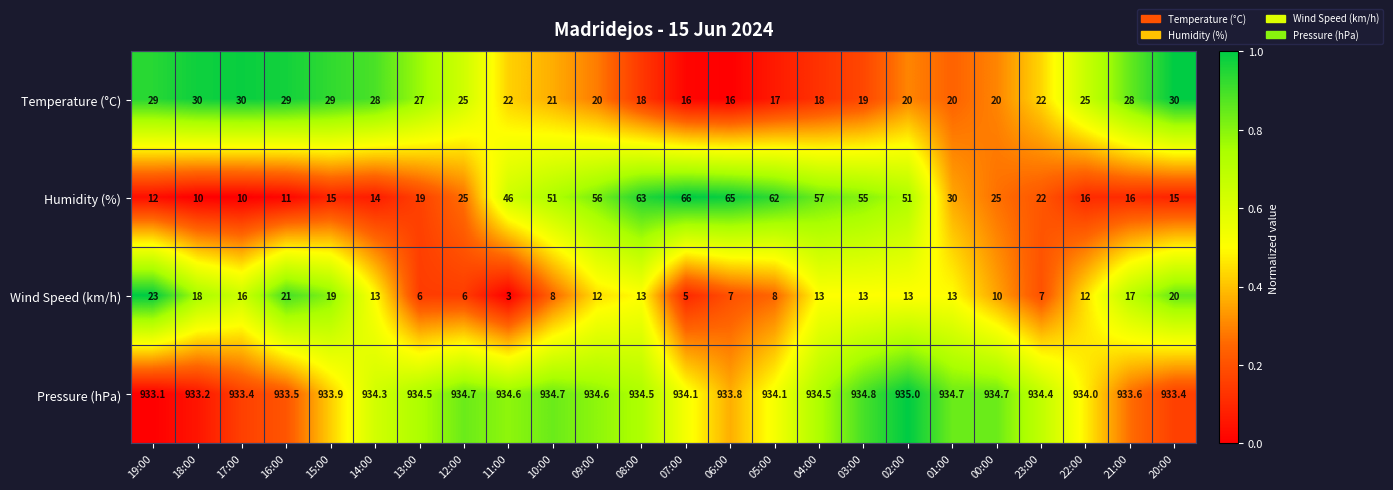

What is the average value of the Temperature (°C) series?

23.3